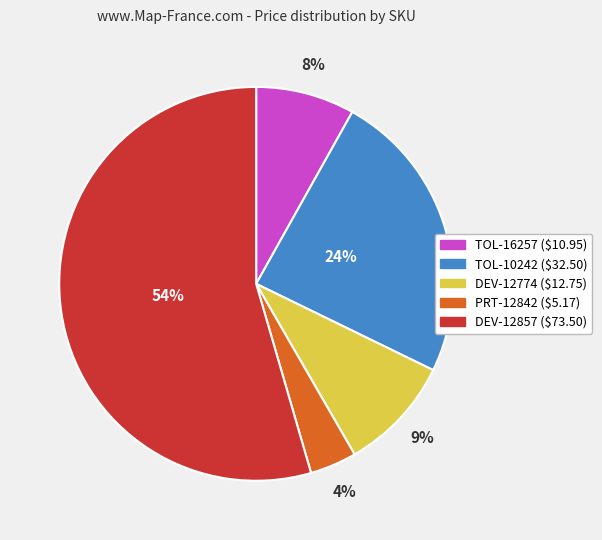

What percentage is the TOL-16257 slice, to the nearest percent?

8%